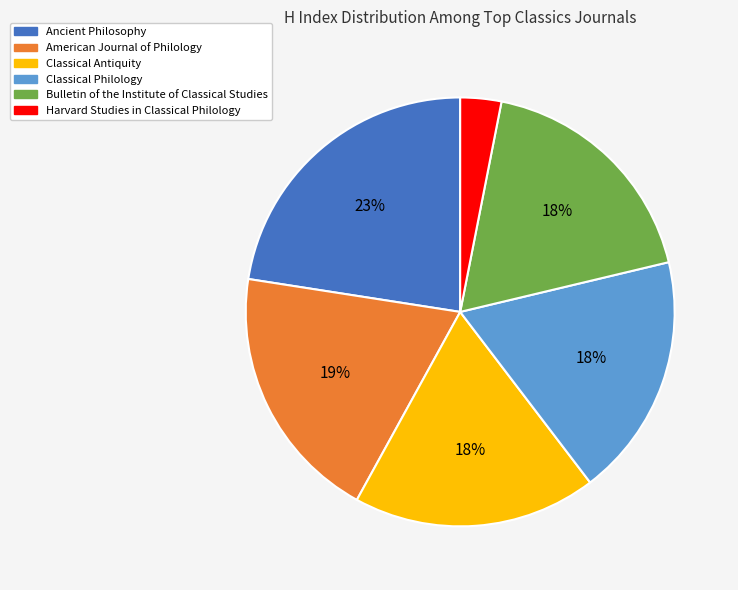

Do Classical Philology and Harvard Studies in Classical Philology together represent more than half of the pie?

No